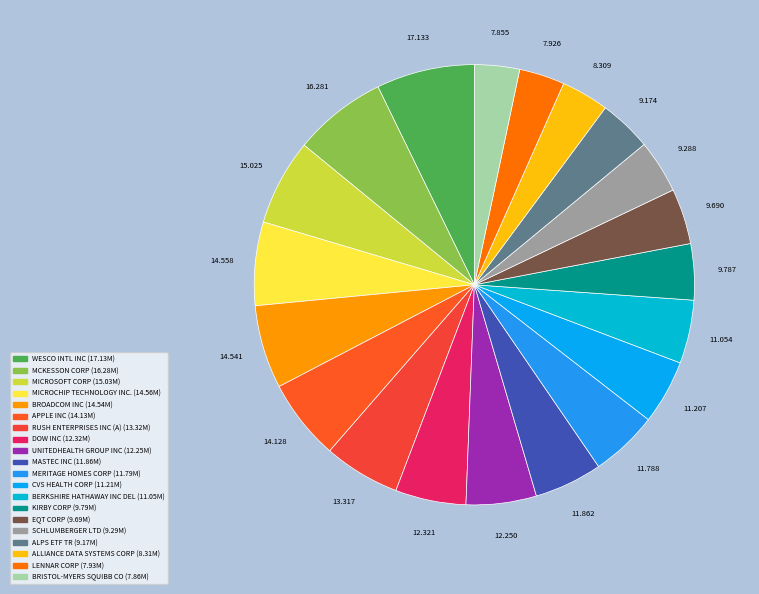

How many slices are in this pie chart?

20